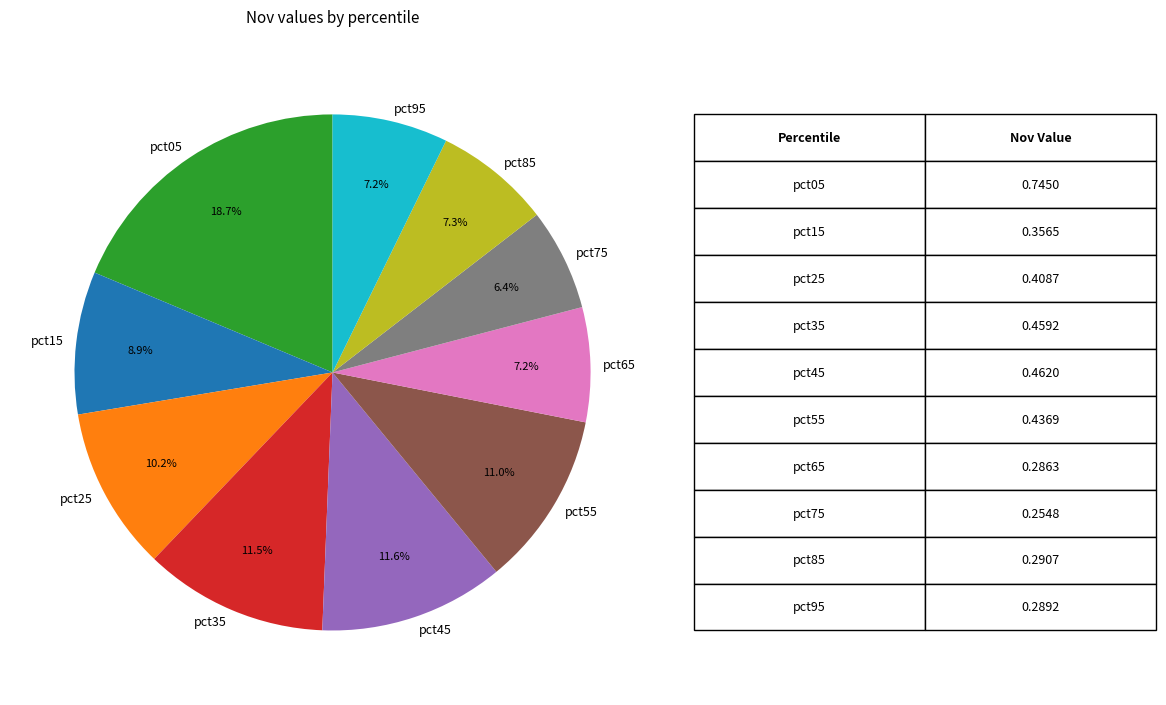

To the nearest percent, what percentage of the pie is pct95?

7%